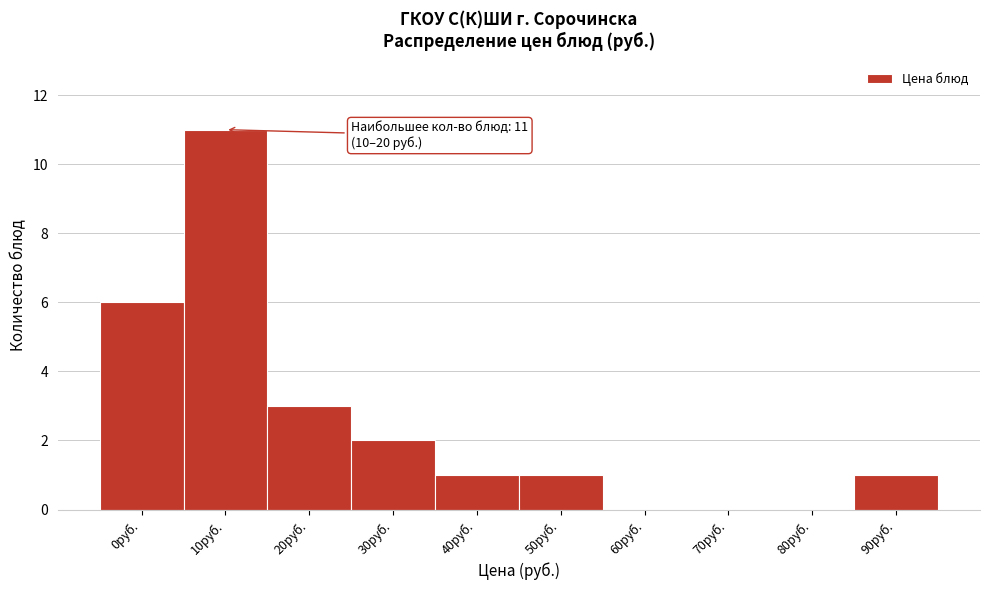

Reading right to left, transcribe all the data shown in this chart.

90руб.=1	80руб.=0	70руб.=0	60руб.=0	50руб.=1	40руб.=1	30руб.=2	20руб.=3	10руб.=11	0руб.=6